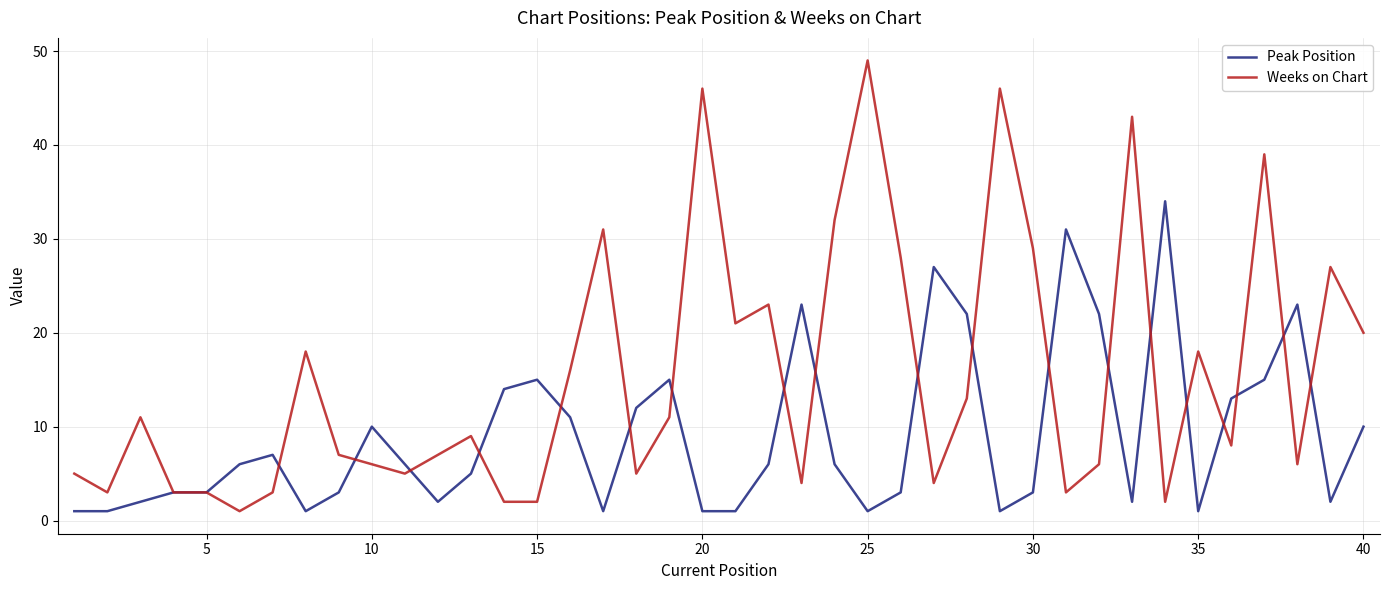

Reading right to left, what are all the values shown in this chart?

Peak Position: 10	2	23	15	13	1	34	2	22	31	3	1	22	27	3	1	6	23	6	1	1	15	12	1	11	15	14	5	2	6	10	3	1	7	6	3	3	2	1	1
Weeks on Chart: 20	27	6	39	8	18	2	43	6	3	29	46	13	4	28	49	32	4	23	21	46	11	5	31	16	2	2	9	7	5	6	7	18	3	1	3	3	11	3	5